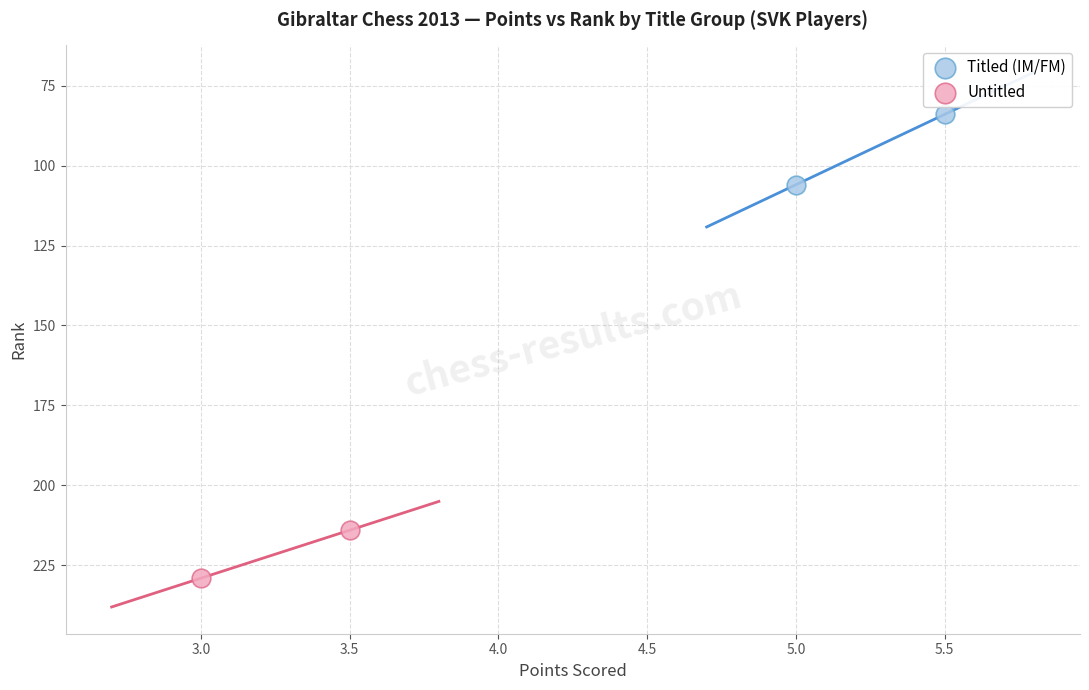

What are all the series names shown in the legend?

Titled (IM/FM), Untitled